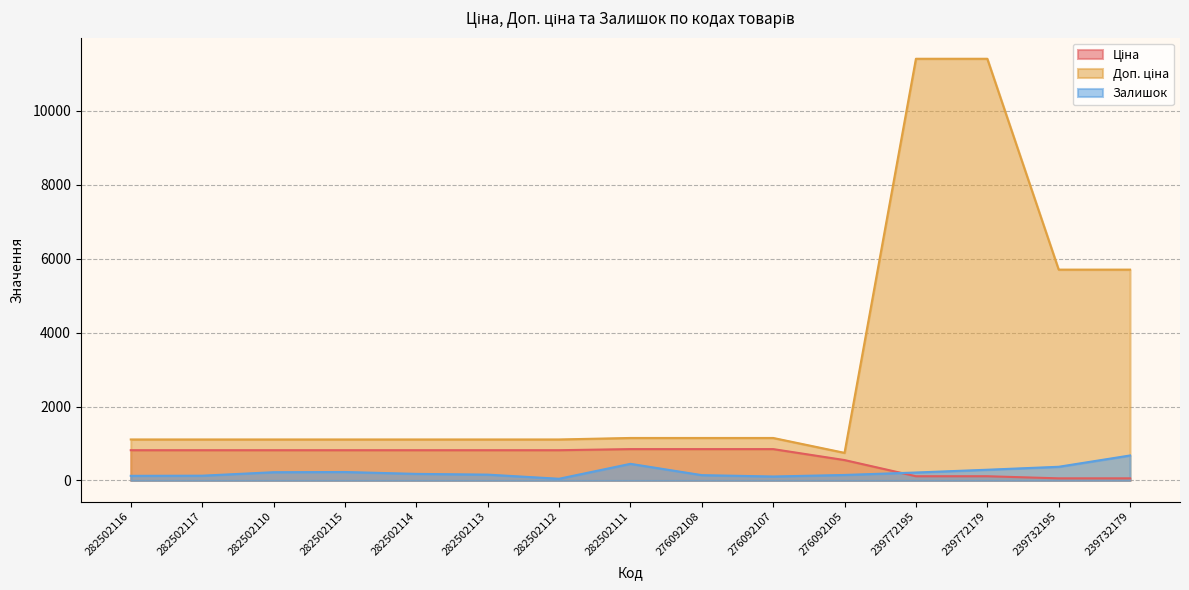

At 282502116, list the series in order from smallest to largest.

Залишок, Ціна, Доп. ціна